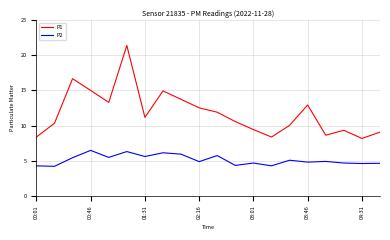

What is the minimum value shown in the chart?

4.2